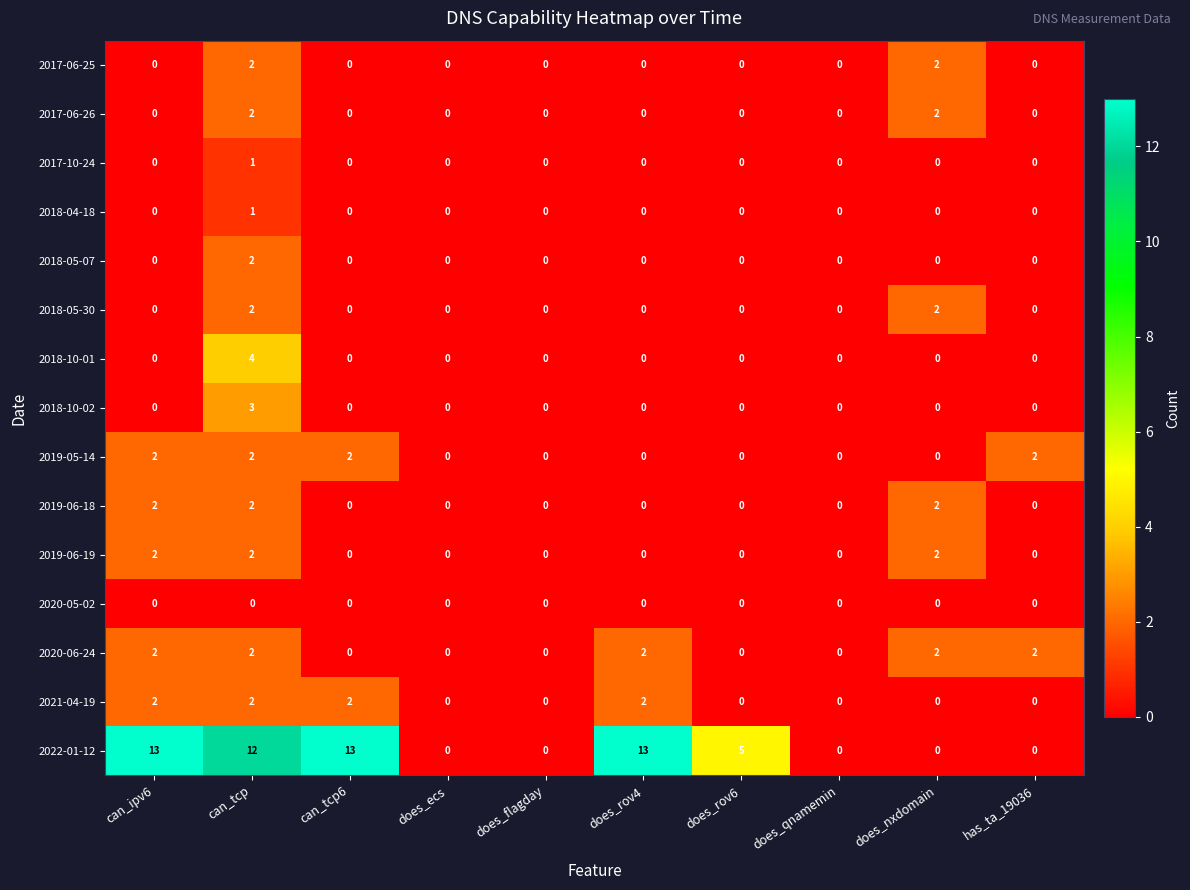

Is it true that 2020-05-02 equals 0 at does_flagday?

True